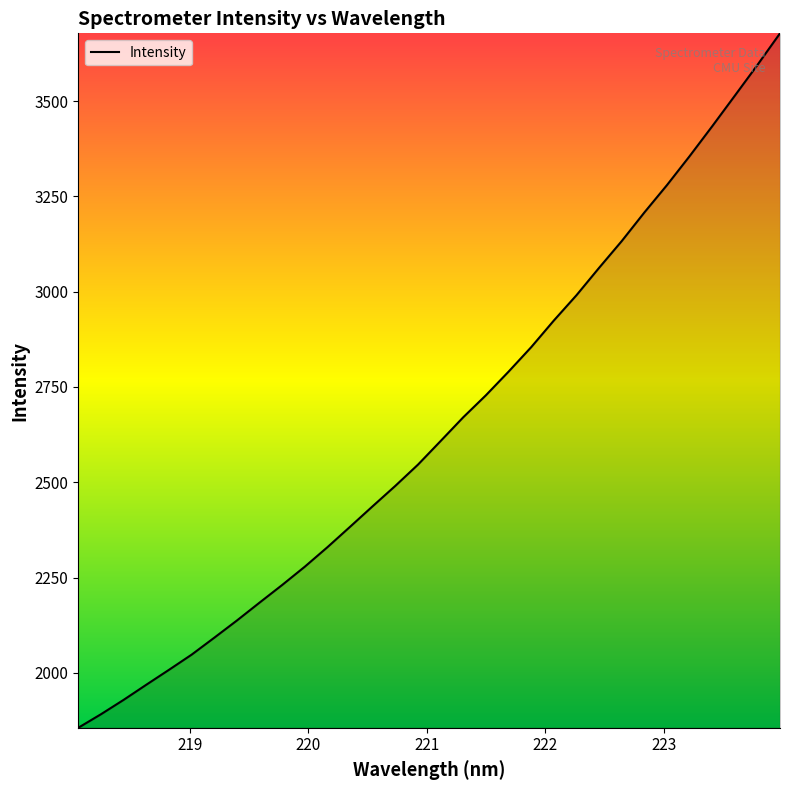

What is the difference between the maximum and minimum values?

1822.2